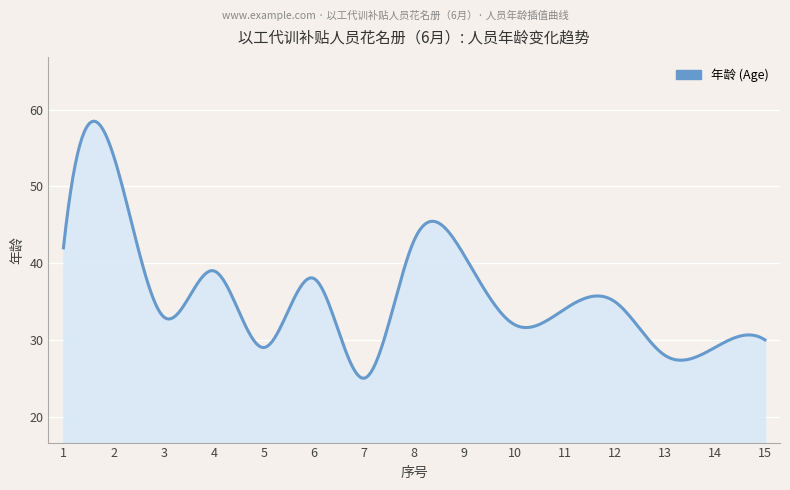

What is the difference between the maximum and minimum values?

33.5